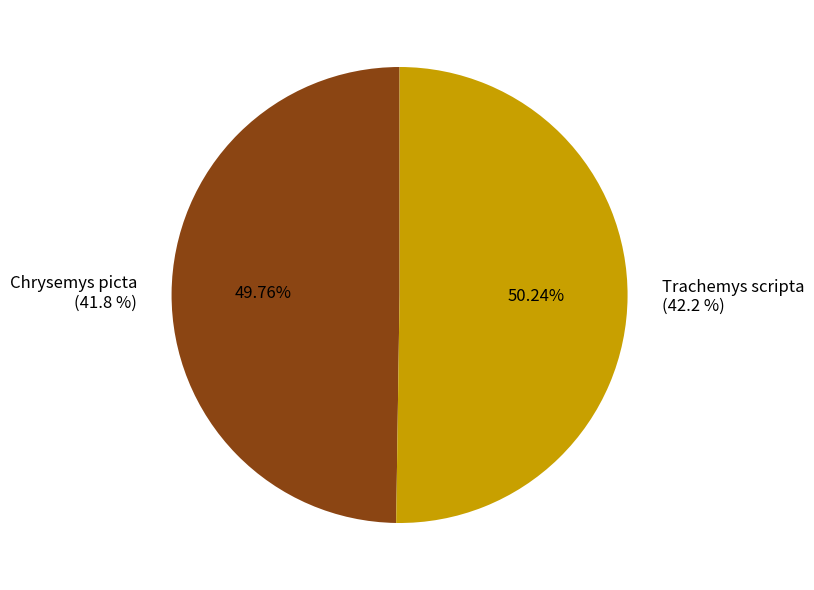

Rank the categories by value from highest to lowest.

Trachemys scripta, Chrysemys picta